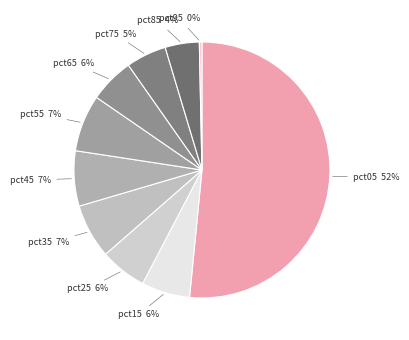

What is the majority slice?

pct05